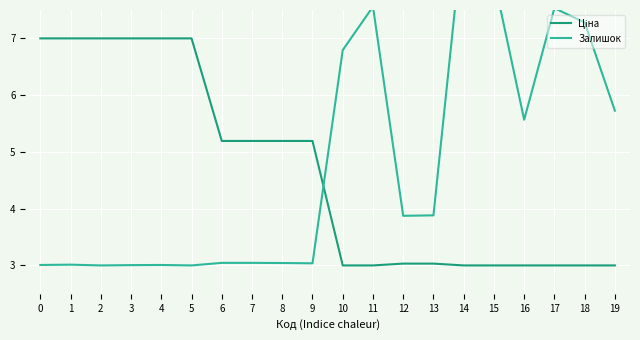

List the series in order of their peak value, lowest first.

Ціна, Залишок